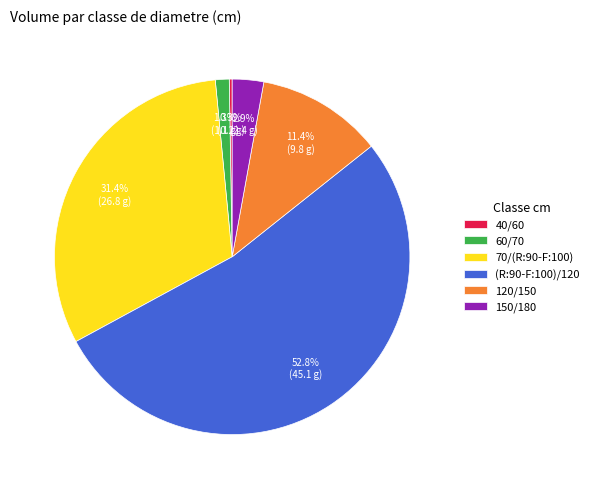

True or false: 60/70 accounts for 1% of the total.

True